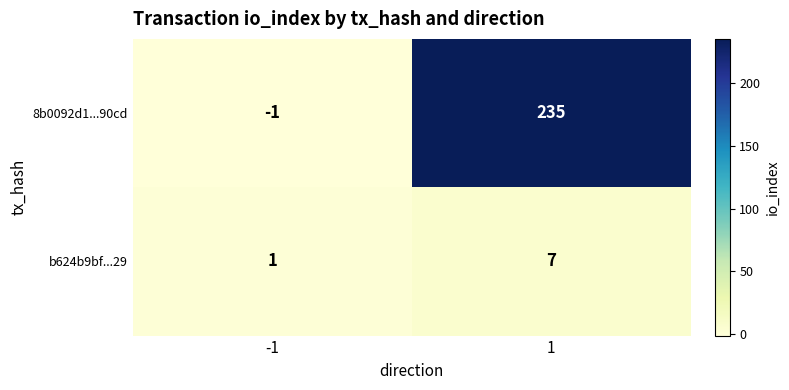

Is the value of b624b9bf...29 at 1 greater than the value of 8b0092d1...90cd at 1?

No